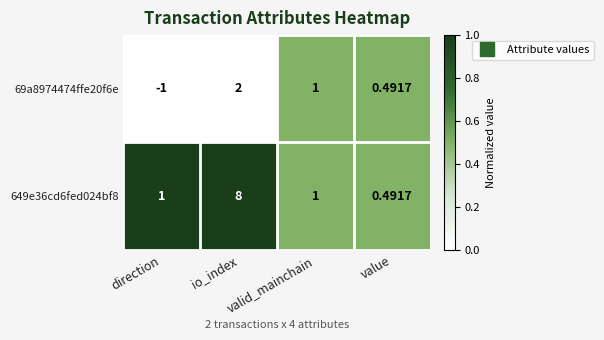

Where does the 69a8974474ffe20f6e series first go above 1?

io_index